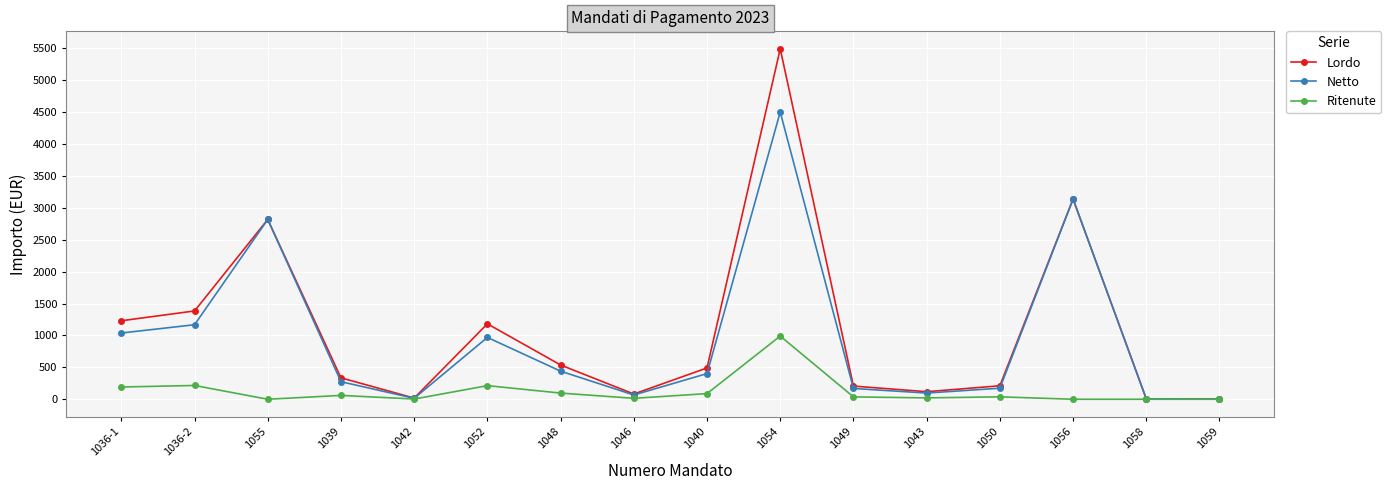

What is the maximum value shown in the chart?

5490.0